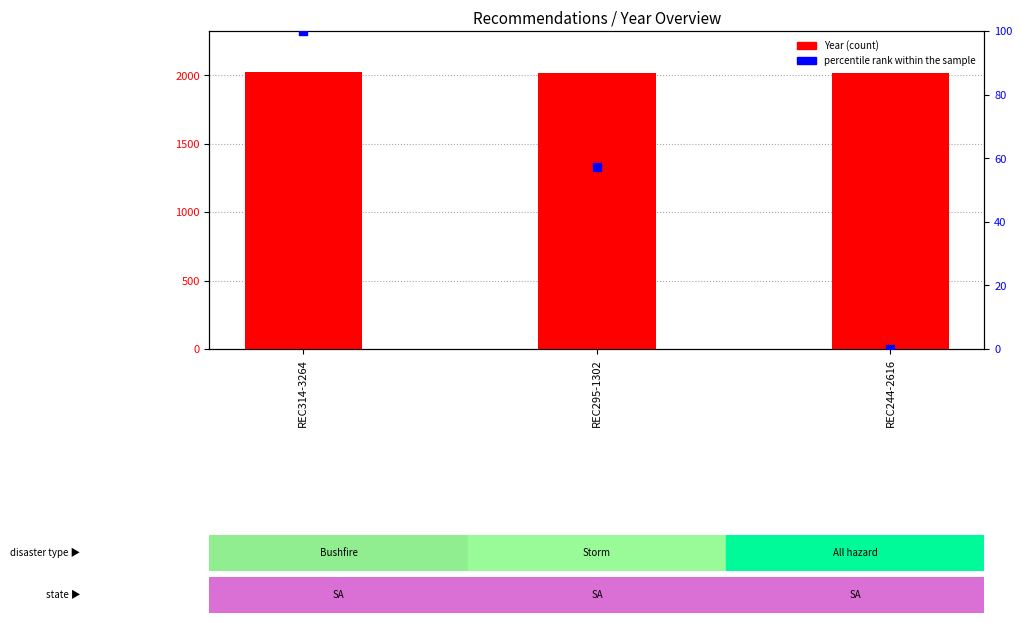

Which series reaches the minimum Y coordinate?

percentile rank within the sample